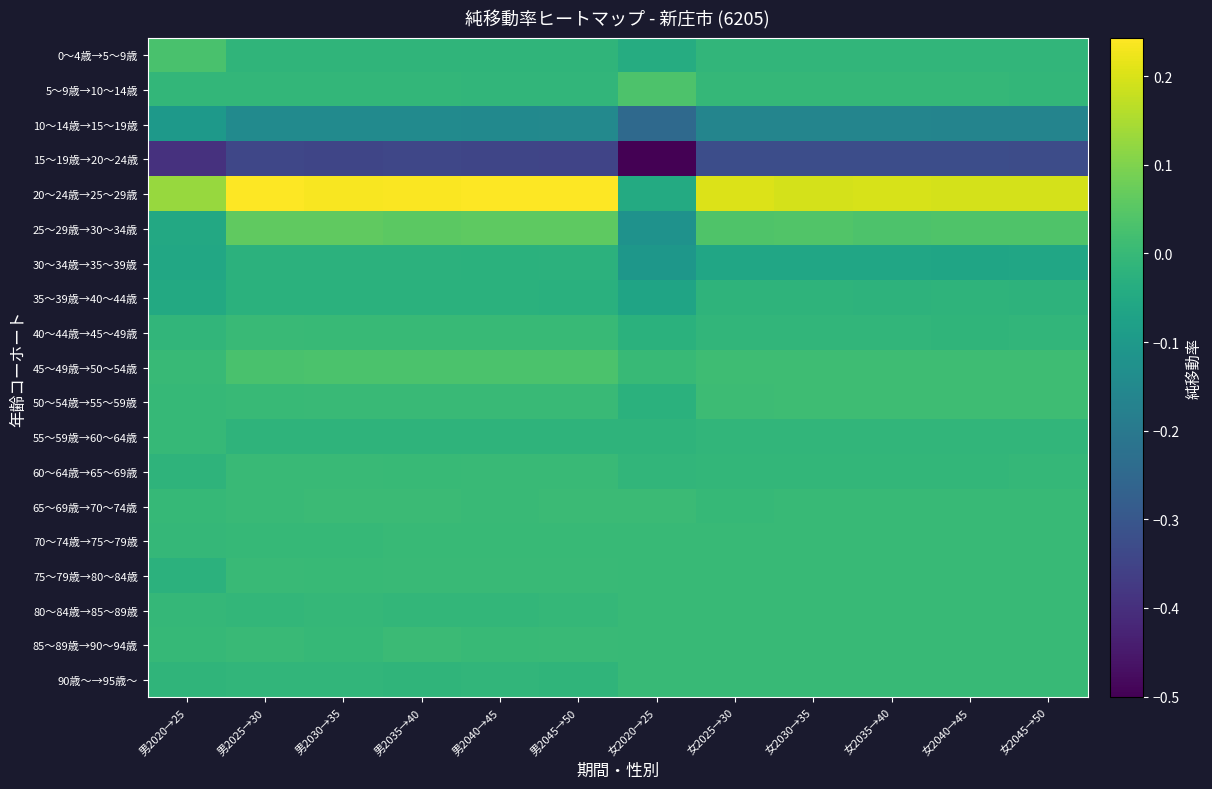

Reading left to right, transcribe all the data shown in this chart.

0～4歳→5～9歳: 男2020→25=0.0	男2025→30=-0.0	男2030→35=-0.0	男2035→40=-0.0	男2040→45=-0.0	男2045→50=-0.0	女2020→25=-0.0	女2025→30=-0.0	女2030→35=-0.0	女2035→40=-0.0	女2040→45=-0.0	女2045→50=-0.0
5～9歳→10～14歳: 男2020→25=-0.0	男2025→30=-0.0	男2030→35=-0.0	男2035→40=-0.0	男2040→45=-0.0	男2045→50=-0.0	女2020→25=0.0	女2025→30=-0.0	女2030→35=-0.0	女2035→40=-0.0	女2040→45=-0.0	女2045→50=-0.0
10～14歳→15～19歳: 男2020→25=-0.1	男2025→30=-0.1	男2030→35=-0.1	男2035→40=-0.1	男2040→45=-0.1	男2045→50=-0.1	女2020→25=-0.2	女2025→30=-0.2	女2030→35=-0.2	女2035→40=-0.2	女2040→45=-0.2	女2045→50=-0.2
15～19歳→20～24歳: 男2020→25=-0.4	男2025→30=-0.3	男2030→35=-0.3	男2035→40=-0.3	男2040→45=-0.3	男2045→50=-0.3	女2020→25=-0.5	女2025→30=-0.3	女2030→35=-0.3	女2035→40=-0.3	女2040→45=-0.3	女2045→50=-0.3
20～24歳→25～29歳: 男2020→25=0.1	男2025→30=0.2	男2030→35=0.2	男2035→40=0.2	男2040→45=0.2	男2045→50=0.2	女2020→25=-0.0	女2025→30=0.2	女2030→35=0.2	女2035→40=0.2	女2040→45=0.2	女2045→50=0.2
25～29歳→30～34歳: 男2020→25=-0.1	男2025→30=0.1	男2030→35=0.1	男2035→40=0.1	男2040→45=0.1	男2045→50=0.1	女2020→25=-0.1	女2025→30=0.0	女2030→35=0.0	女2035→40=0.0	女2040→45=0.0	女2045→50=0.0
30～34歳→35～39歳: 男2020→25=-0.1	男2025→30=-0.0	男2030→35=-0.0	男2035→40=-0.0	男2040→45=-0.0	男2045→50=-0.0	女2020→25=-0.1	女2025→30=-0.1	女2030→35=-0.1	女2035→40=-0.1	女2040→45=-0.1	女2045→50=-0.1
35～39歳→40～44歳: 男2020→25=-0.1	男2025→30=-0.0	男2030→35=-0.0	男2035→40=-0.0	男2040→45=-0.0	男2045→50=-0.0	女2020→25=-0.1	女2025→30=-0.0	女2030→35=-0.0	女2035→40=-0.0	女2040→45=-0.0	女2045→50=-0.0
40～44歳→45～49歳: 男2020→25=-0.0	男2025→30=0.0	男2030→35=0.0	男2035→40=-0.0	男2040→45=0.0	男2045→50=-0.0	女2020→25=-0.0	女2025→30=-0.0	女2030→35=-0.0	女2035→40=-0.0	女2040→45=-0.0	女2045→50=-0.0
45～49歳→50～54歳: 男2020→25=-0.0	男2025→30=0.0	男2030→35=0.0	男2035→40=0.0	男2040→45=0.0	男2045→50=0.0	女2020→25=0.0	女2025→30=0.0	女2030→35=0.0	女2035→40=0.0	女2040→45=0.0	女2045→50=0.0
50～54歳→55～59歳: 男2020→25=-0.0	男2025→30=0.0	男2030→35=0.0	男2035→40=0.0	男2040→45=0.0	男2045→50=0.0	女2020→25=-0.0	女2025→30=0.0	女2030→35=0.0	女2035→40=0.0	女2040→45=0.0	女2045→50=0.0
55～59歳→60～64歳: 男2020→25=-0.0	男2025→30=-0.0	男2030→35=-0.0	男2035→40=-0.0	男2040→45=-0.0	男2045→50=-0.0	女2020→25=-0.0	女2025→30=-0.0	女2030→35=-0.0	女2035→40=-0.0	女2040→45=-0.0	女2045→50=-0.0
60～64歳→65～69歳: 男2020→25=-0.0	男2025→30=0.0	男2030→35=0.0	男2035→40=0.0	男2040→45=0.0	男2045→50=0.0	女2020→25=-0.0	女2025→30=-0.0	女2030→35=-0.0	女2035→40=-0.0	女2040→45=-0.0	女2045→50=-0.0
65～69歳→70～74歳: 男2020→25=-0.0	男2025→30=0.0	男2030→35=0.0	男2035→40=0.0	男2040→45=0.0	男2045→50=0.0	女2020→25=0.0	女2025→30=-0.0	女2030→35=-0.0	女2035→40=0.0	女2040→45=0.0	女2045→50=0.0
70～74歳→75～79歳: 男2020→25=-0.0	男2025→30=-0.0	男2030→35=-0.0	男2035→40=-0.0	男2040→45=0.0	男2045→50=0.0	女2020→25=0.0	女2025→30=0.0	女2030→35=0.0	女2035→40=0.0	女2040→45=0.0	女2045→50=0.0
75～79歳→80～84歳: 男2020→25=-0.0	男2025→30=0.0	男2030→35=0.0	男2035→40=0.0	男2040→45=0.0	男2045→50=0.0	女2020→25=0.0	女2025→30=0.0	女2030→35=0.0	女2035→40=0.0	女2040→45=0.0	女2045→50=0.0
80～84歳→85～89歳: 男2020→25=-0.0	男2025→30=-0.0	男2030→35=-0.0	男2035→40=-0.0	男2040→45=-0.0	男2045→50=-0.0	女2020→25=0.0	女2025→30=0.0	女2030→35=0.0	女2035→40=0.0	女2040→45=0.0	女2045→50=0.0
85～89歳→90～94歳: 男2020→25=-0.0	男2025→30=0.0	男2030→35=-0.0	男2035→40=0.0	男2040→45=-0.0	男2045→50=0.0	女2020→25=0.0	女2025→30=0.0	女2030→35=0.0	女2035→40=0.0	女2040→45=0.0	女2045→50=0.0
90歳～→95歳～: 男2020→25=-0.0	男2025→30=-0.0	男2030→35=-0.0	男2035→40=-0.0	男2040→45=-0.0	男2045→50=-0.0	女2020→25=0.0	女2025→30=0.0	女2030→35=0.0	女2035→40=0.0	女2040→45=0.0	女2045→50=0.0